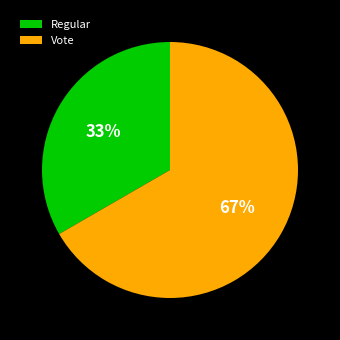

To the nearest percent, what is the combined percentage of Vote and Regular?

100%